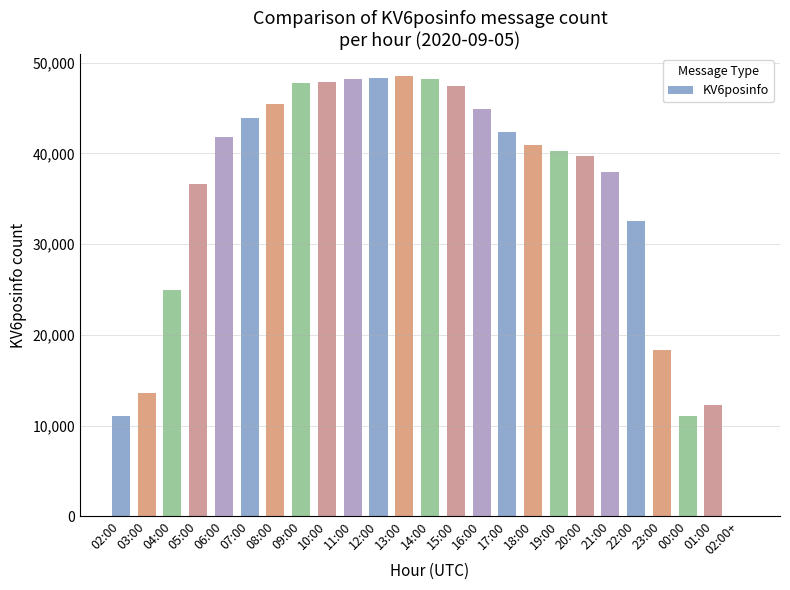

True or false: the data shows 26671 at 14:00.

False